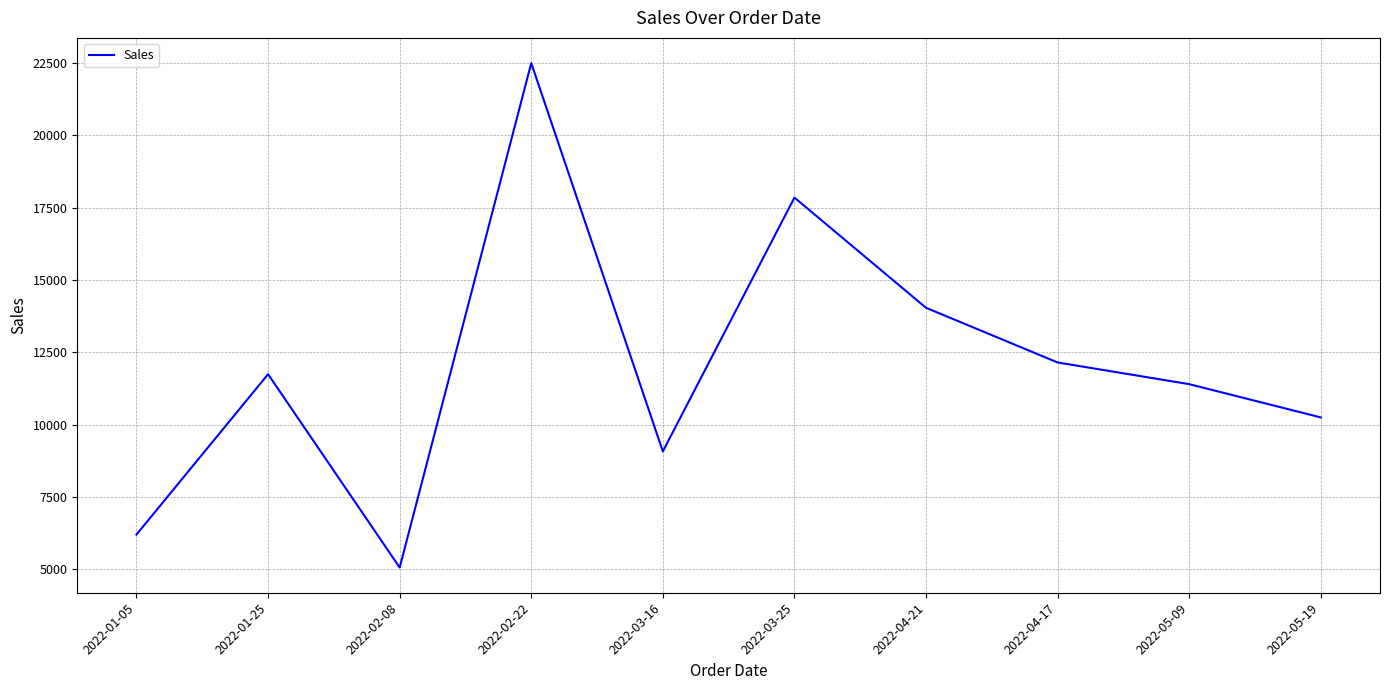

What is the difference between the values at 2022-05-19 and 2022-04-21?

3790